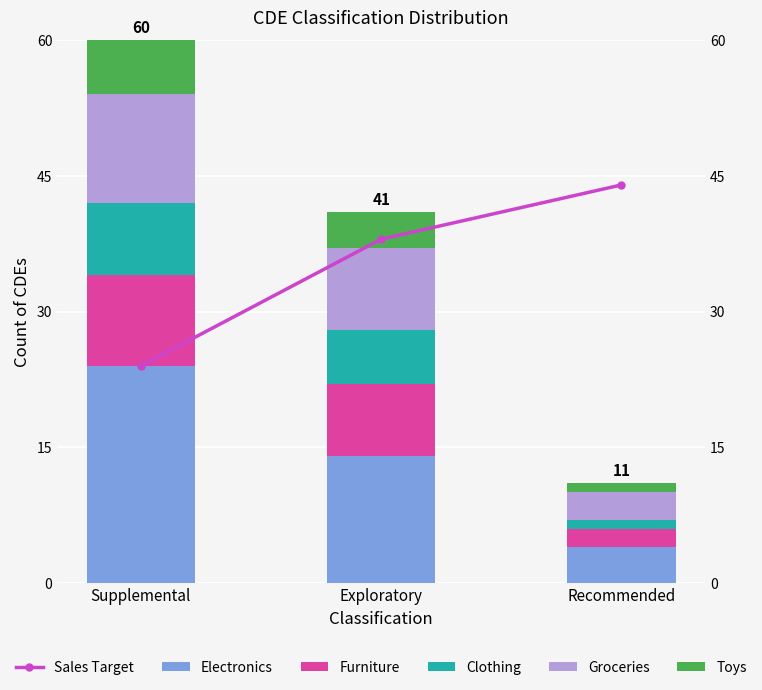

What are all the series names shown in the legend?

Electronics, Furniture, Clothing, Groceries, Toys, Sales Target